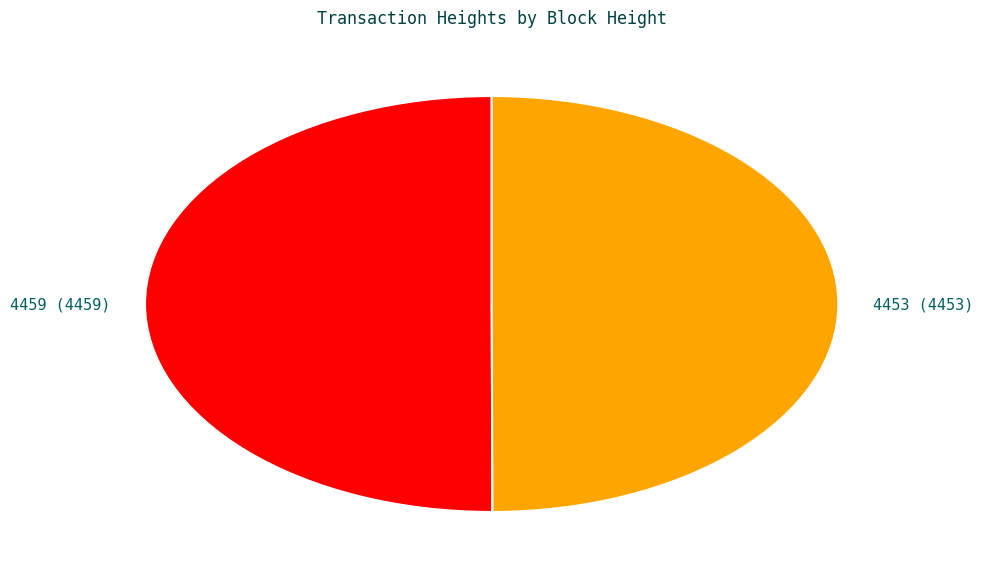

What is the ratio of the value at 4459 to the value at 4453?

1.0